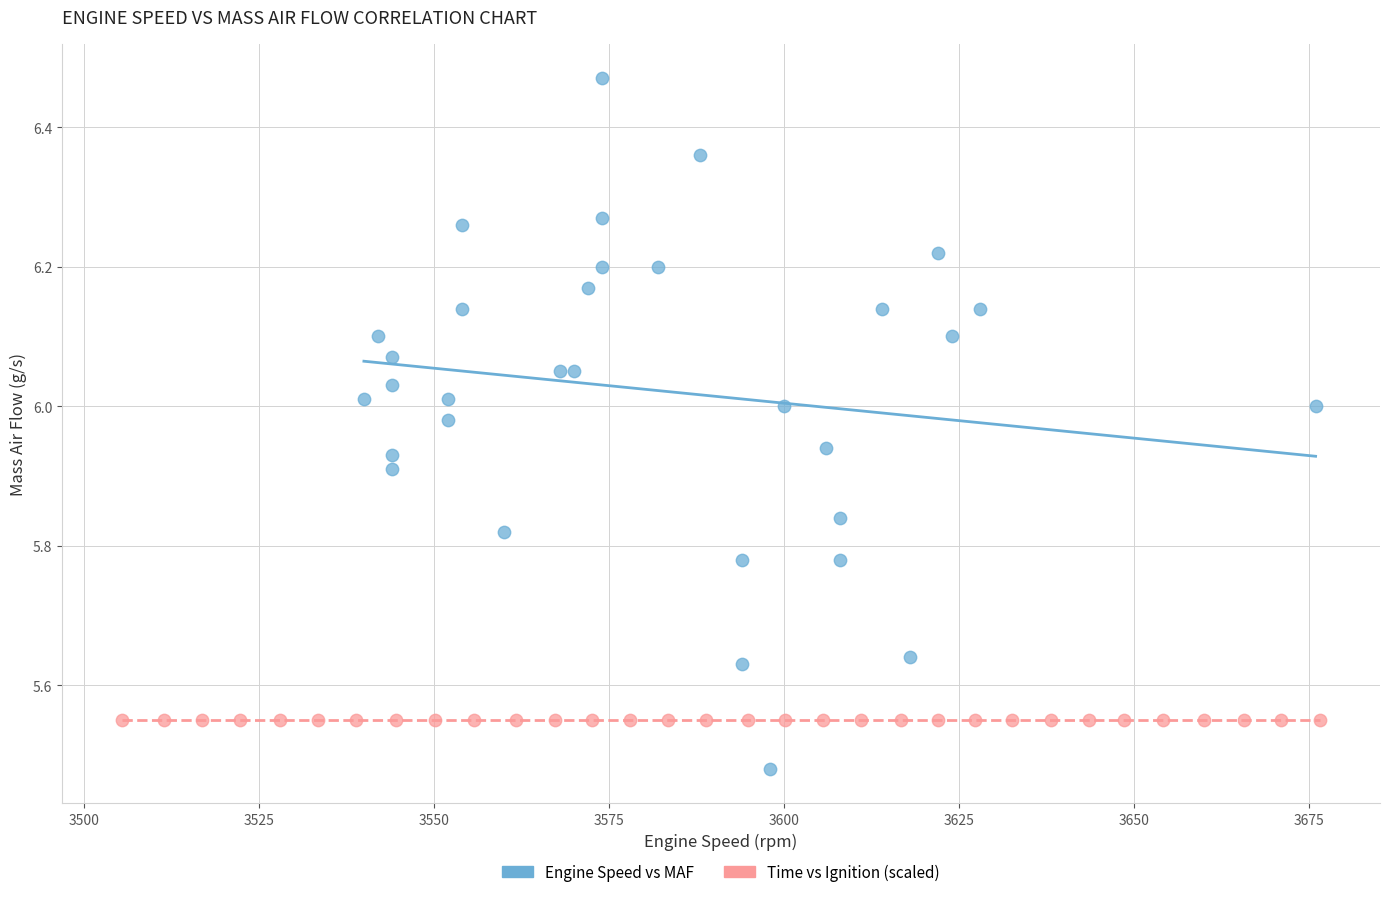

Which series contains the highest Y value?

Engine Speed vs MAF